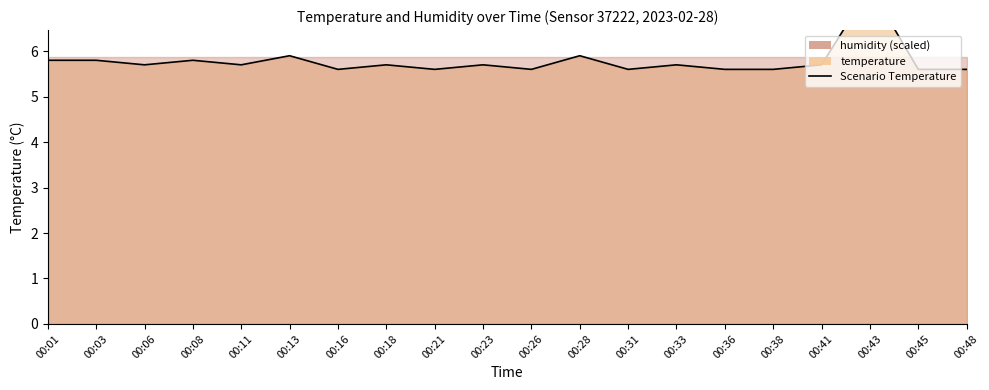

What is the value of the 11th point from the left?

5.6